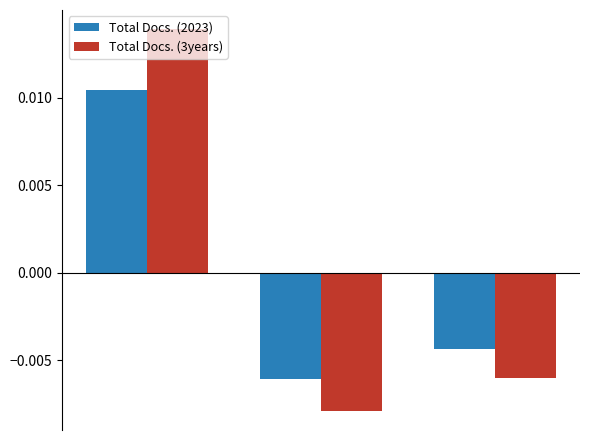

Rank the series by their maximum value, from lowest to highest.

Total Docs. (2023), Total Docs. (3years)